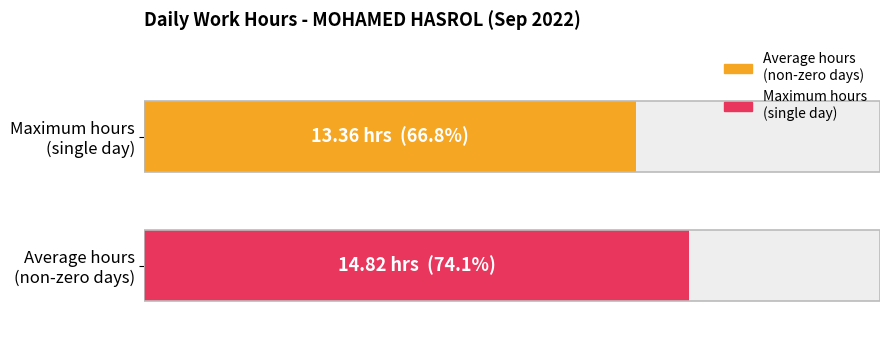

The chart shows a value of -10.2 at 9-Fri. True or false?

False